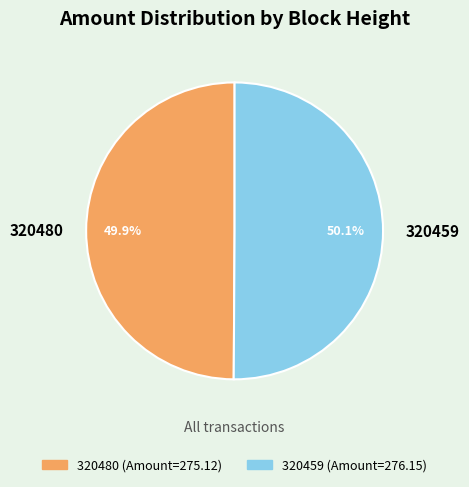

Combined, what portion of the pie is 320459 and 320480?

100.0%